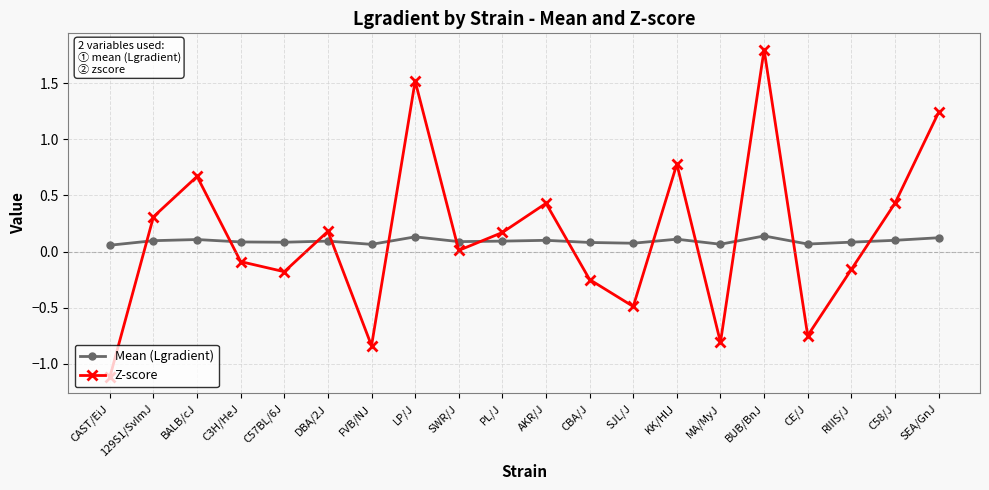

Count the number of categories in the chart.

20